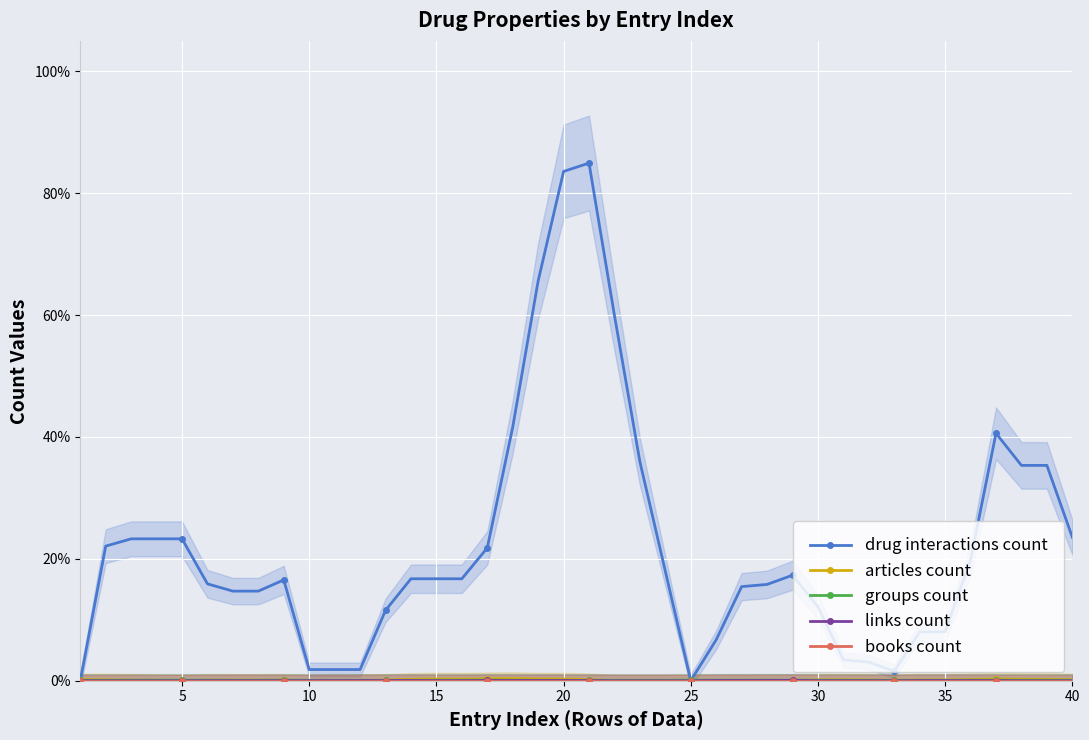

Between 39 and 15, which is larger?

39